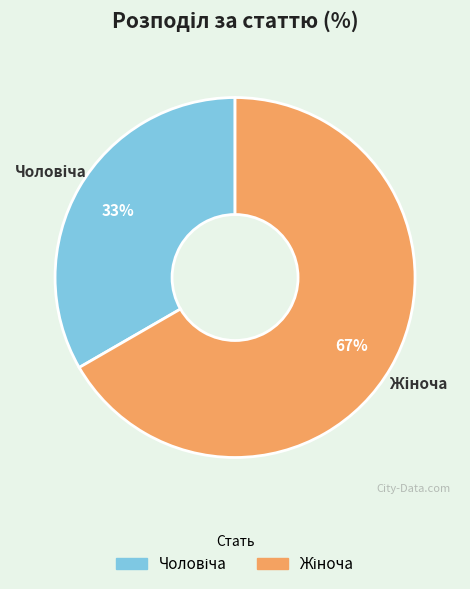

To the nearest percent, what is the average slice percentage?

50%